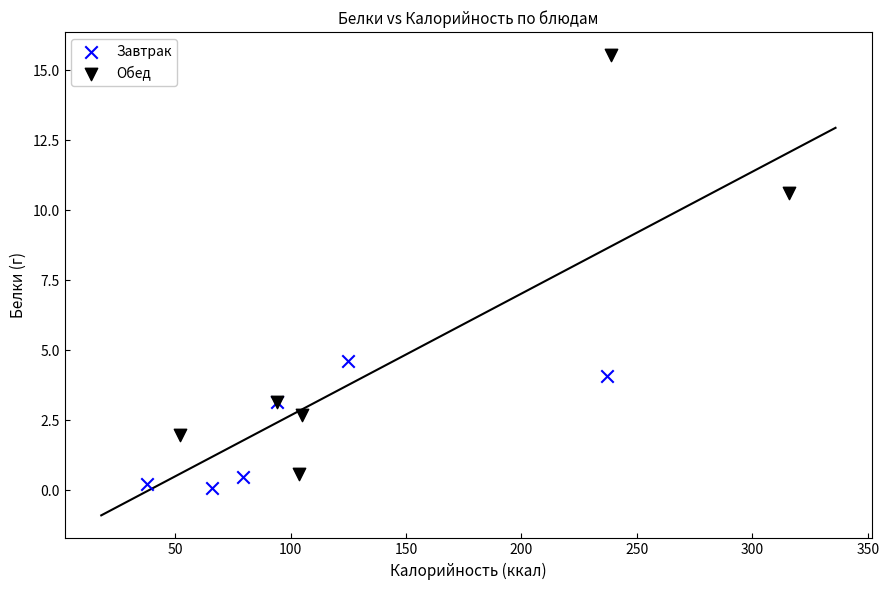

What are all the series names shown in the legend?

Завтрак, Обед